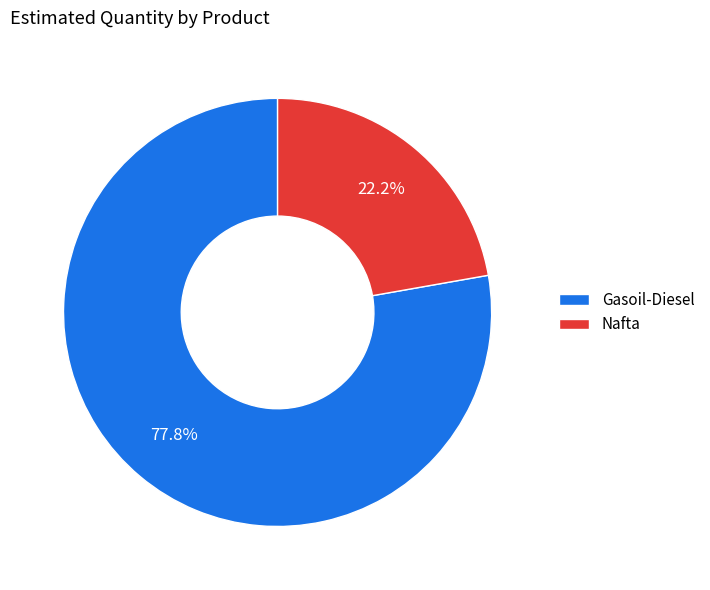

The Gasoil-Diesel slice represents 67% of the pie. True or false?

False